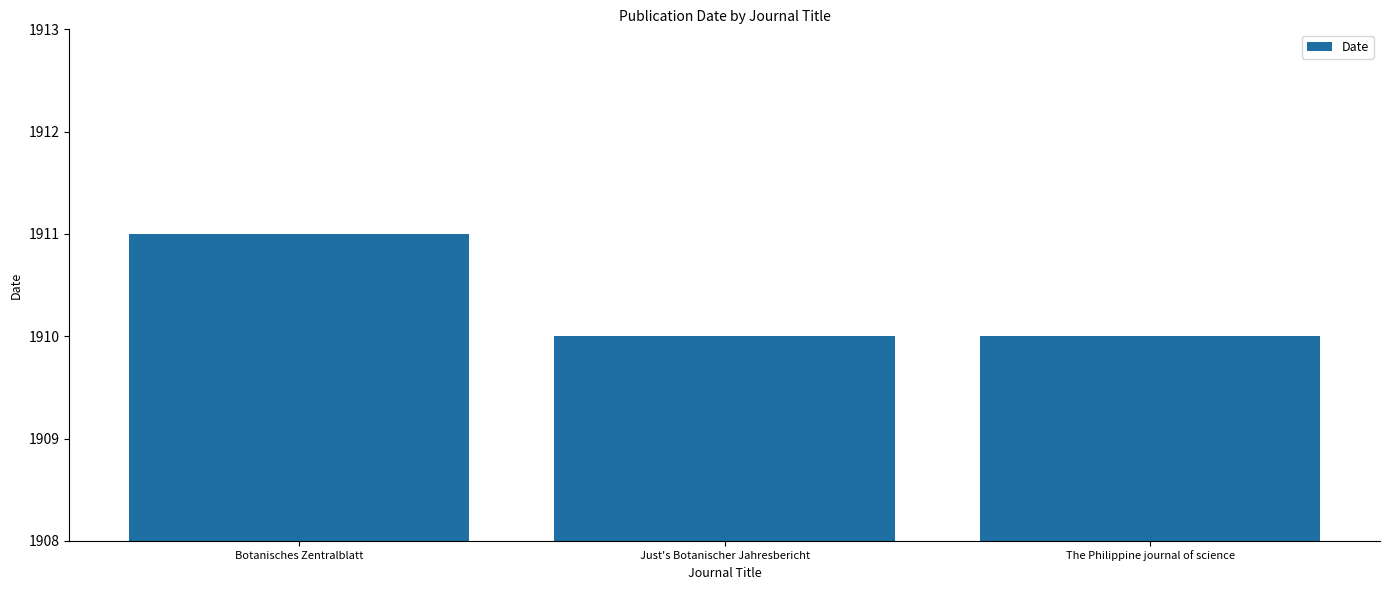

Reading left to right, extract all data points from this chart.

Botanisches Zentralblatt=1911	Just's Botanischer Jahresbericht=1910	The Philippine journal of science=1910